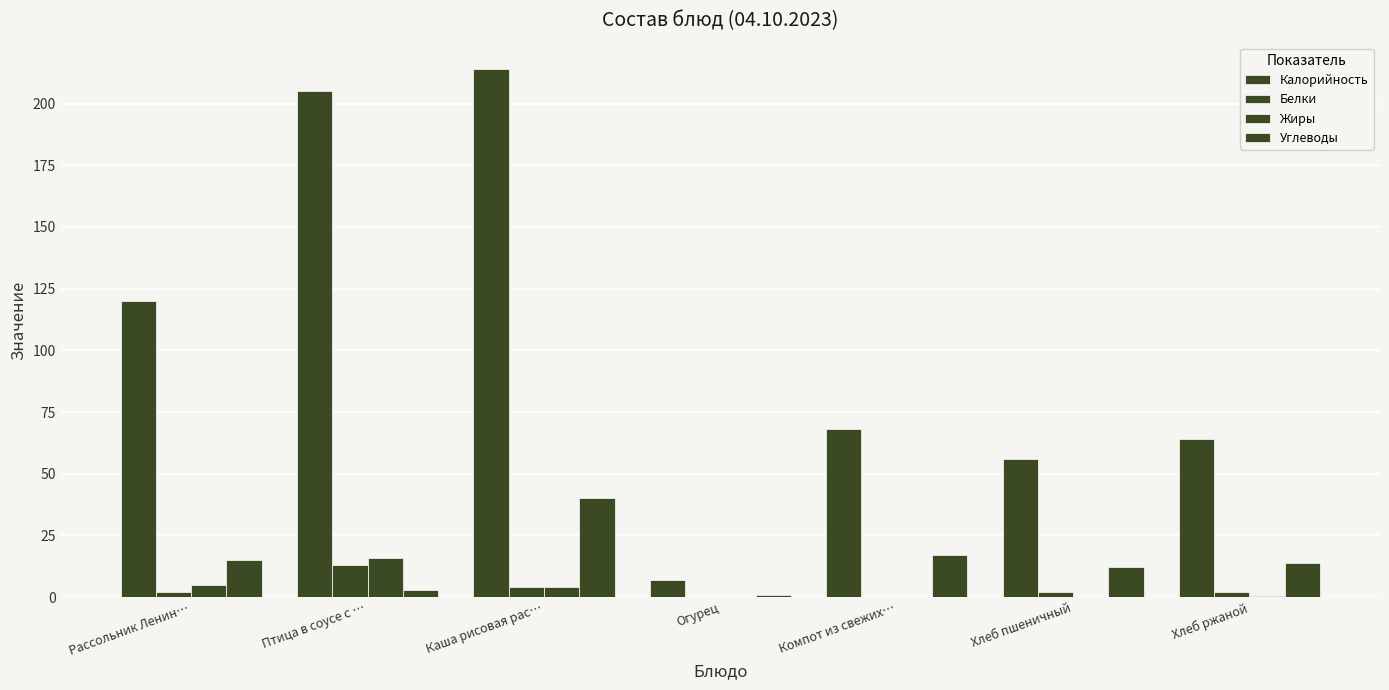

Are the bars grouped side by side (vs. stacked)?

Yes